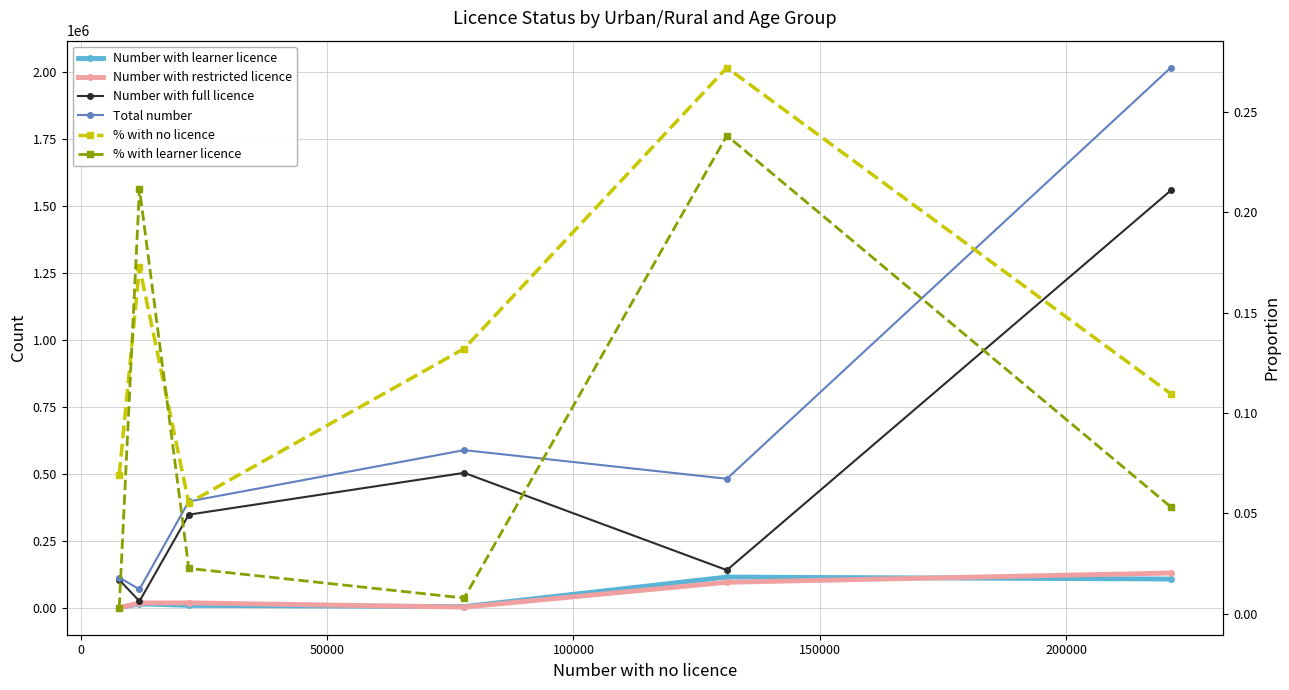

True or false: % with learner licence and Number with full licence intersect in this chart.

False